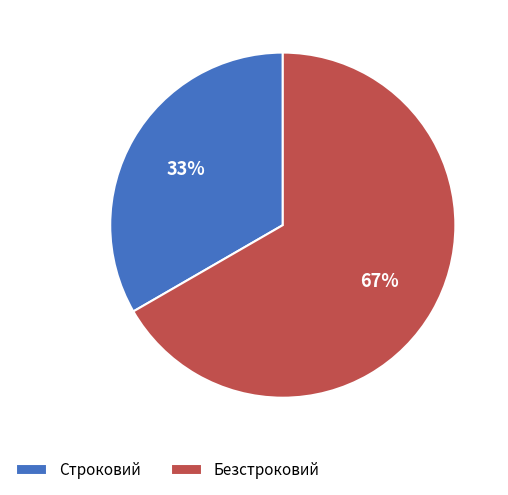

Which has a higher value, Строковий or Безстроковий?

Безстроковий